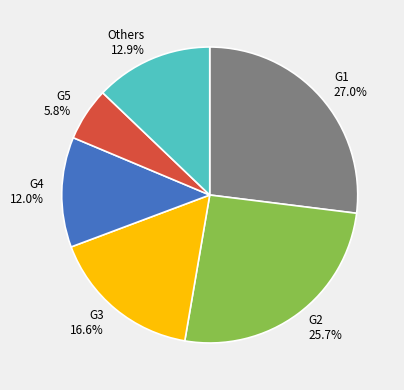

Rank the categories by value from highest to lowest.

G1 27.0%, G2 25.7%, G3 16.6%, Others 12.9%, G4 12.0%, G5 5.8%